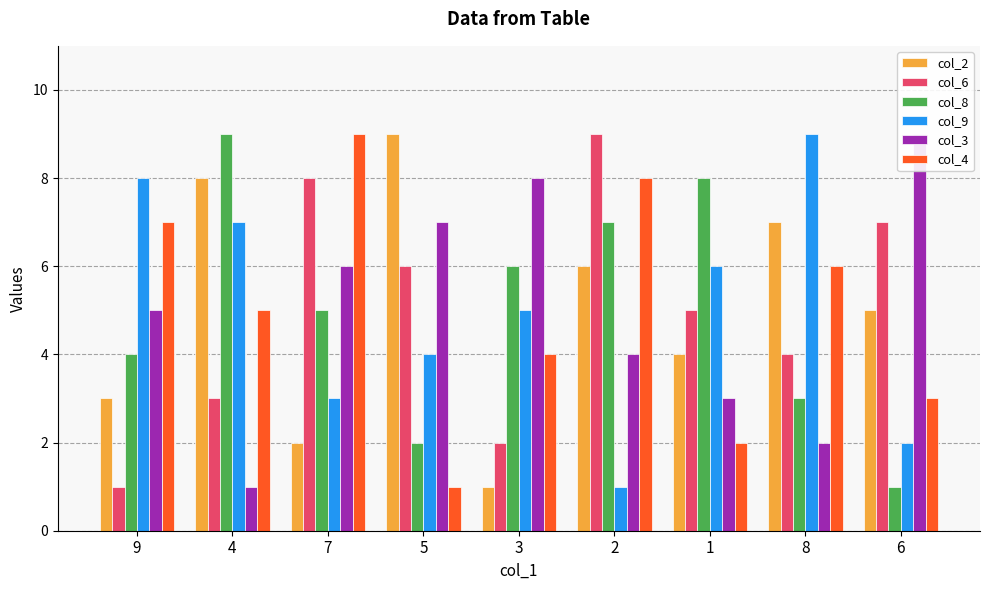

What is the average value of the col_8 series?

5